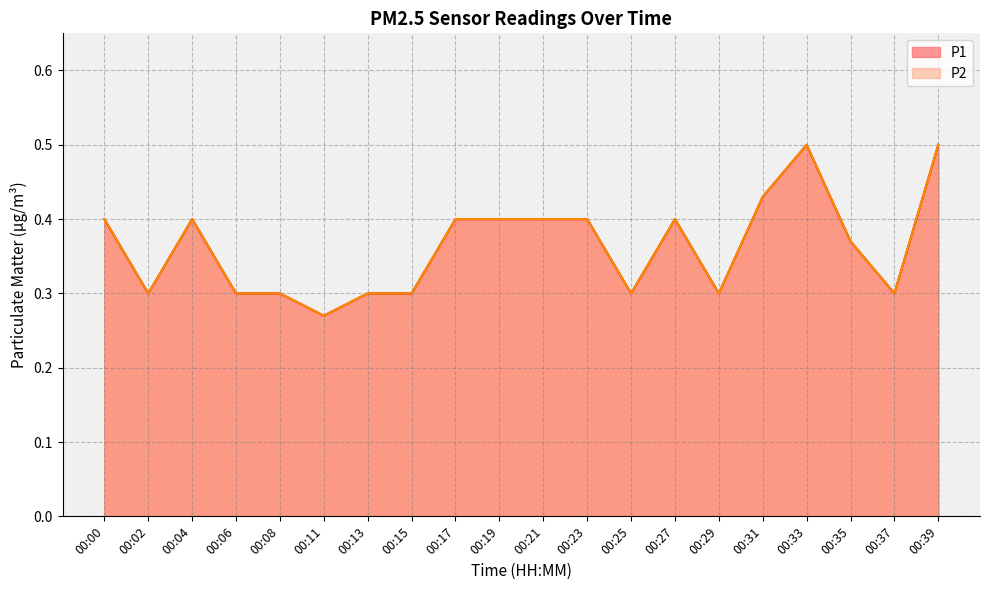

True or false: P2 and P1 intersect in this chart.

False